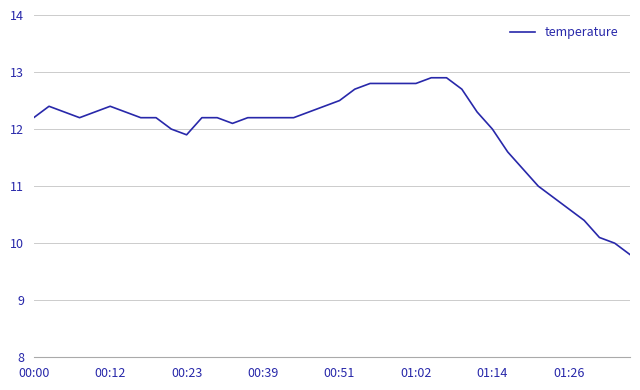

What is the sum of all values?

479.2